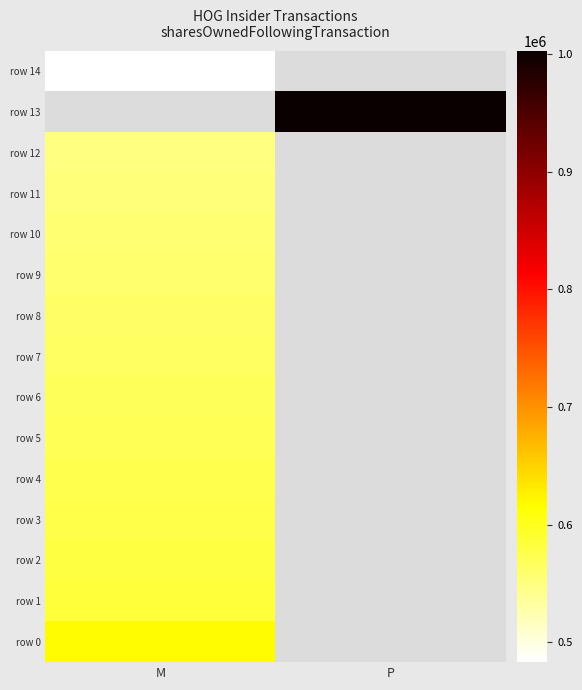

How many positive values does the row 8 series have?

1